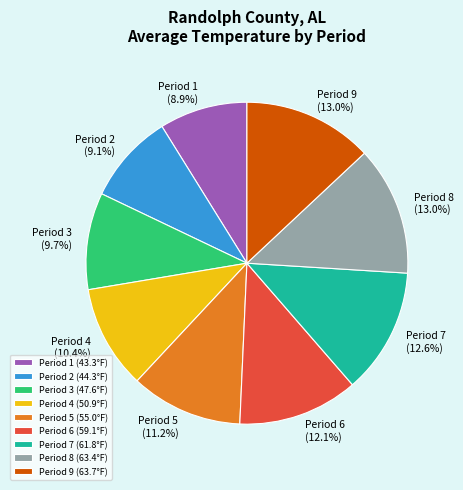

How many segments does this pie chart have?

9